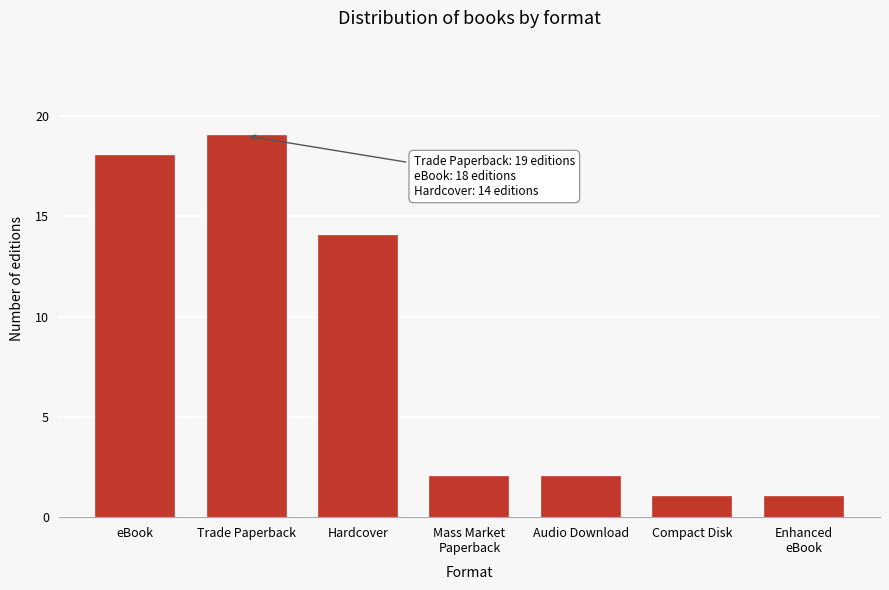

Reading left to right, transcribe all the data shown in this chart.

18	19	14	2	2	1	1